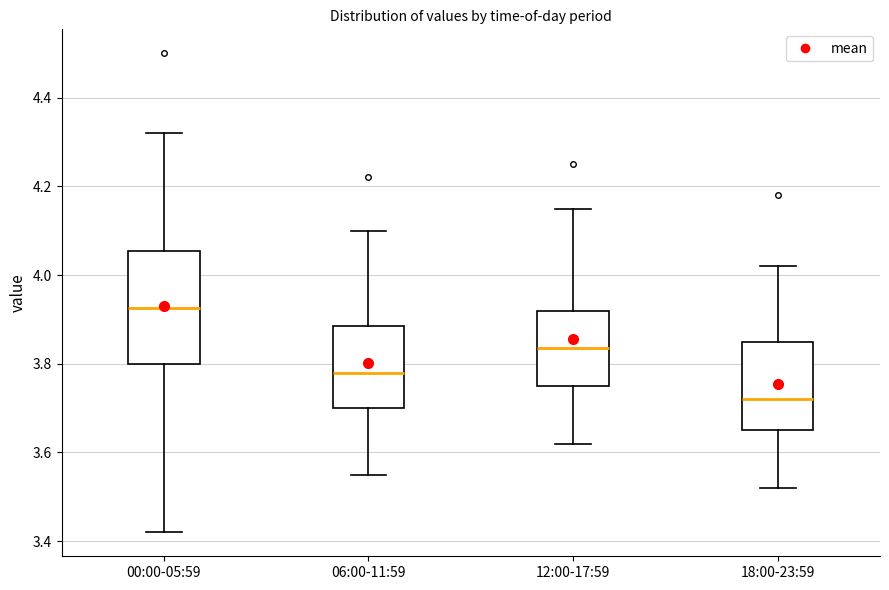

Which box's median line is the highest?

00:00-05:59